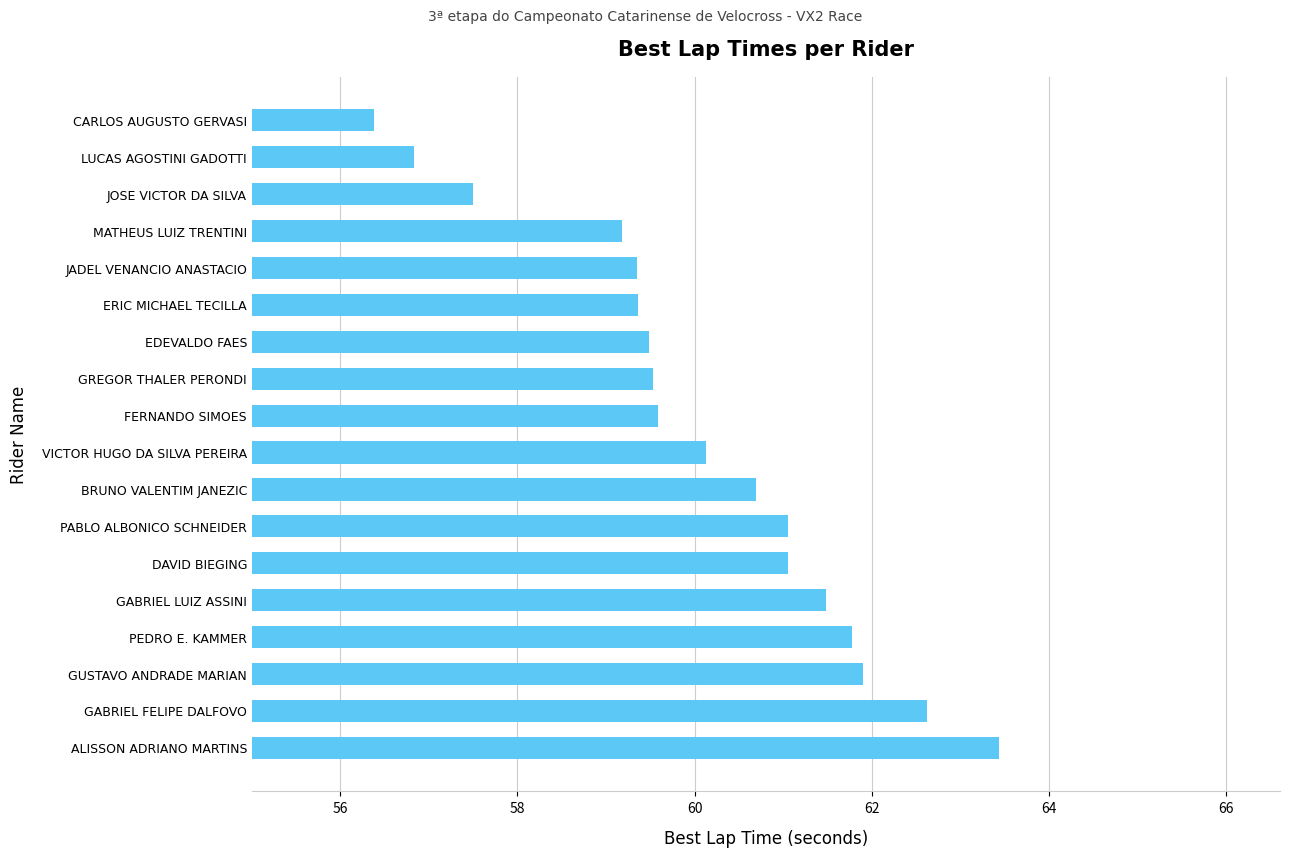

At which category does the chart reach its minimum across all series?

CARLOS AUGUSTO GERVASI